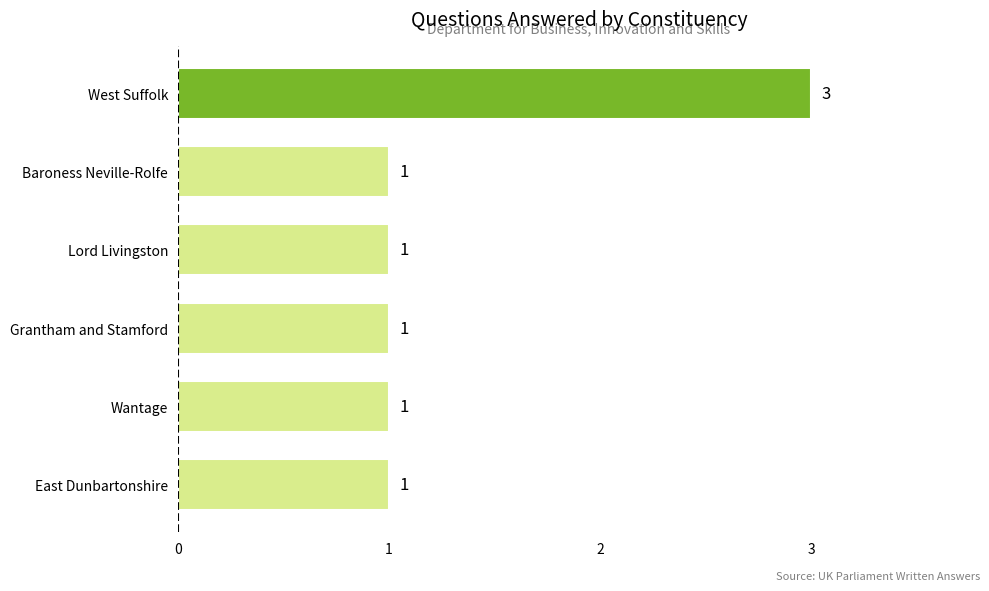

Count the number of values greater than 1.

1